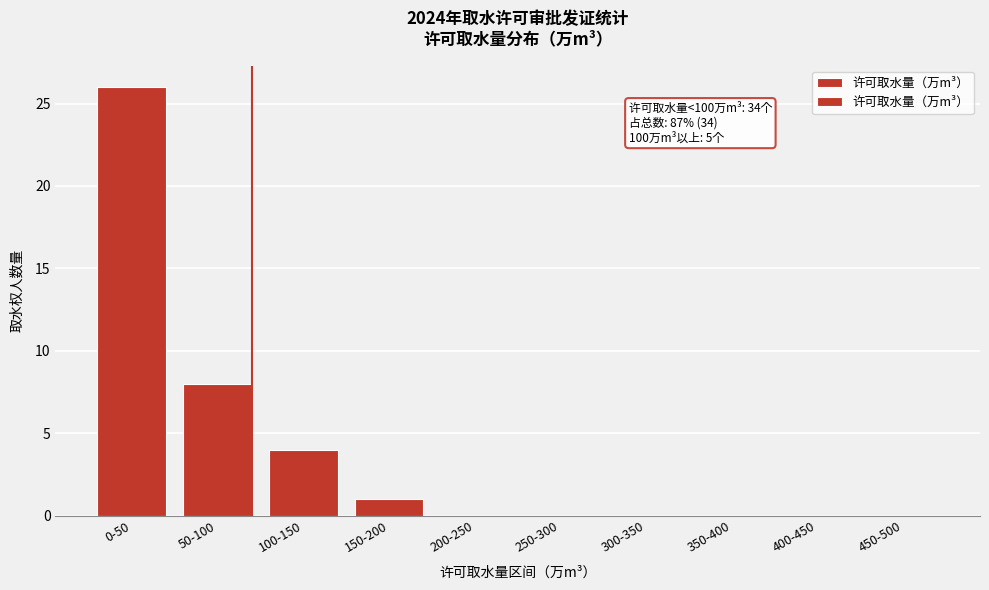

Reading left to right, transcribe all the data shown in this chart.

0-50=26	50-100=8	100-150=4	150-200=1	200-250=0	250-300=0	300-350=0	350-400=0	400-450=0	450-500=0